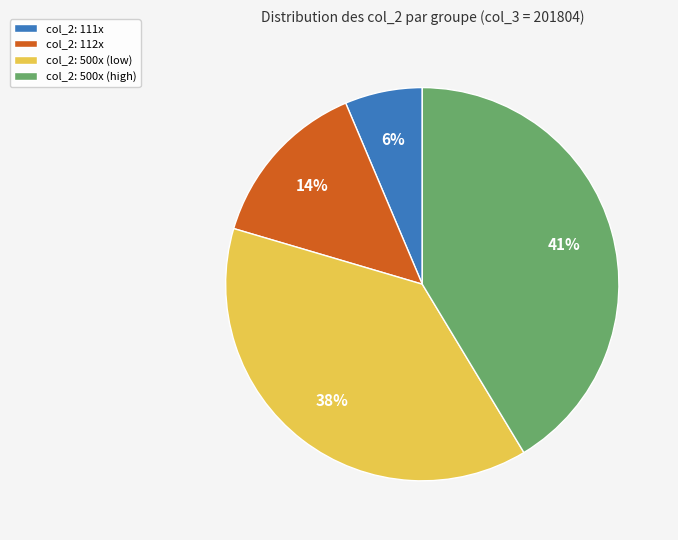

Is it true that col_2: 500x (low) is 38% of the pie?

True